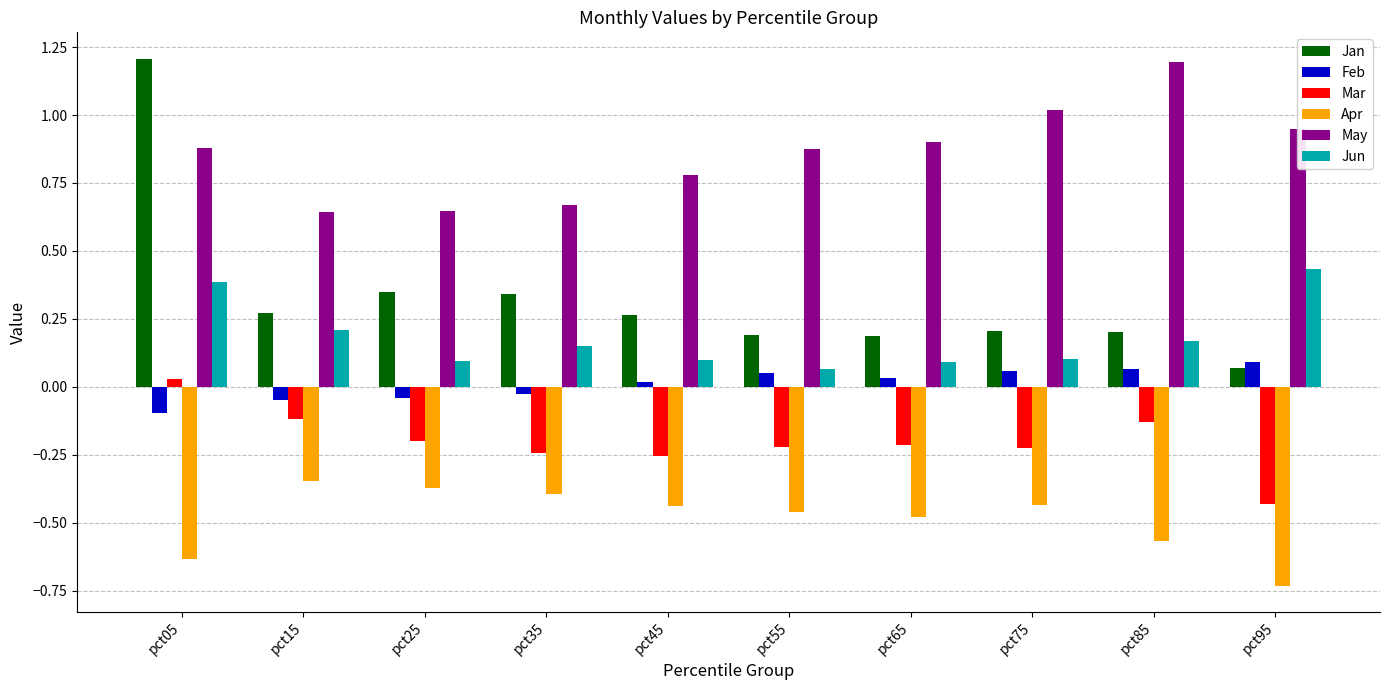

At which label does Mar first exceed 0?

pct05